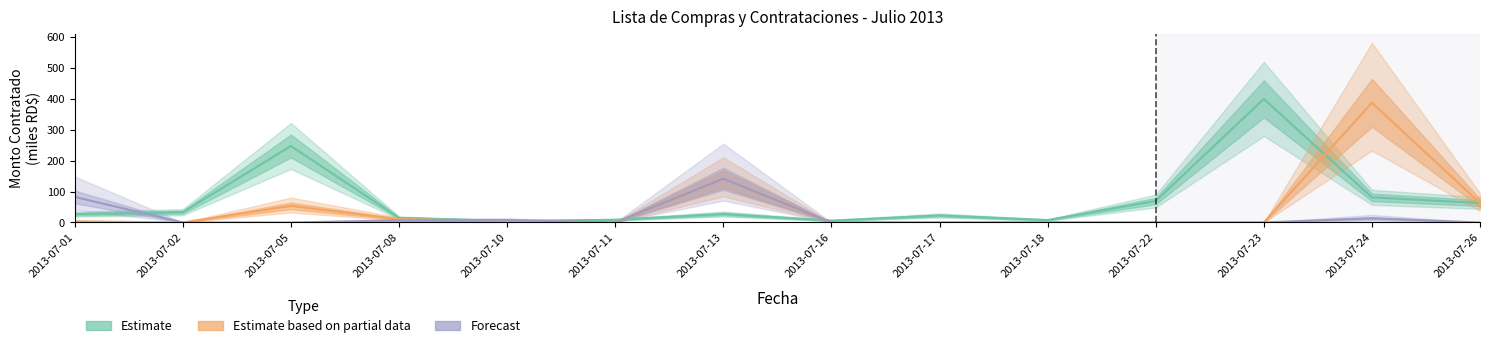

What is the total value across all series at 2013-07-22?

69.3